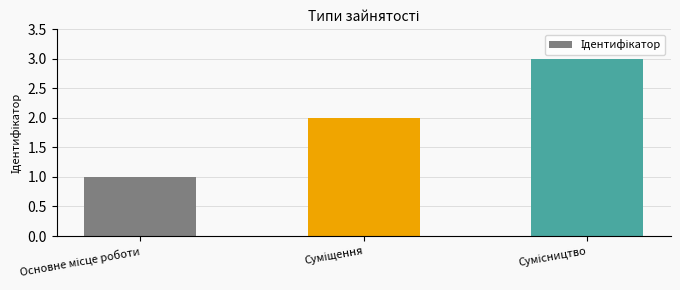

What is the maximum value shown in the chart?

3